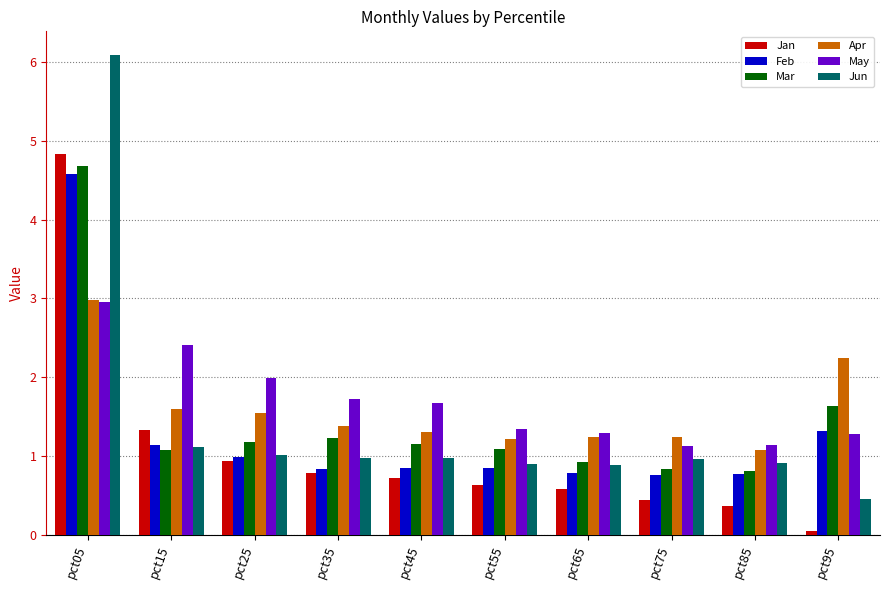

True or false: Jun has a value of 0.5 at pct95.

True